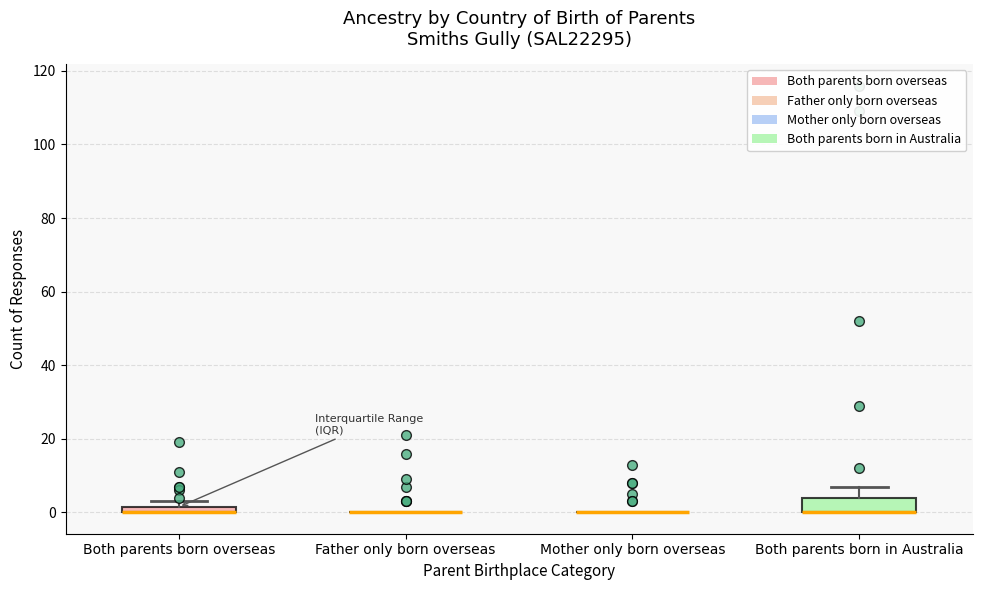

Which box is the tallest, from its lower edge to its upper edge?

Both parents born in Australia